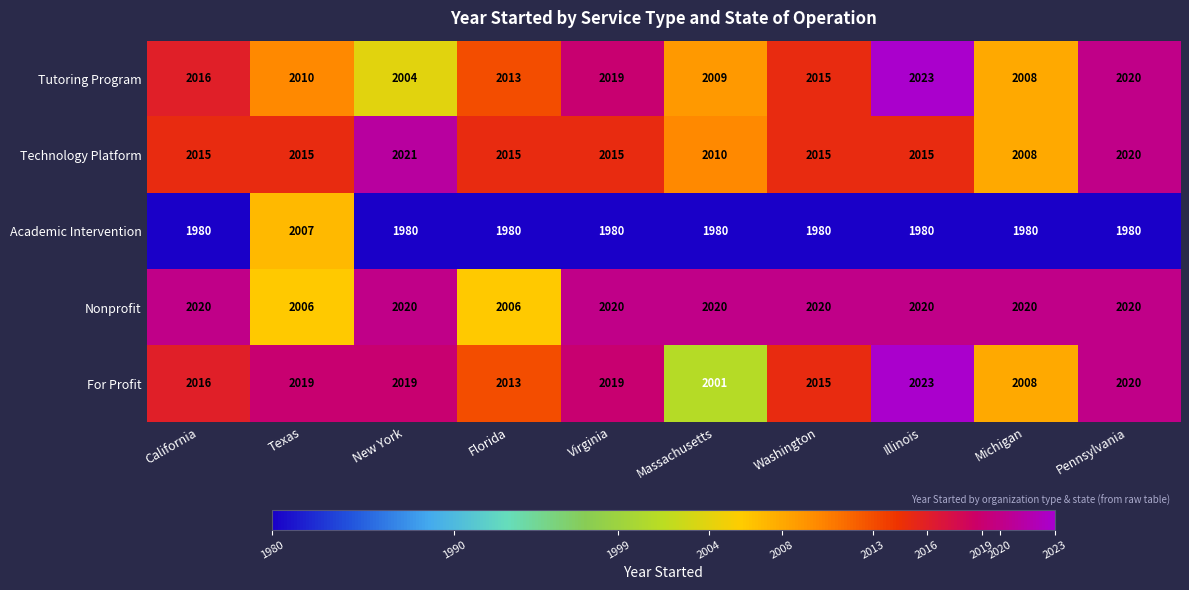

At how many categories does at least one series exceed 1985?

10